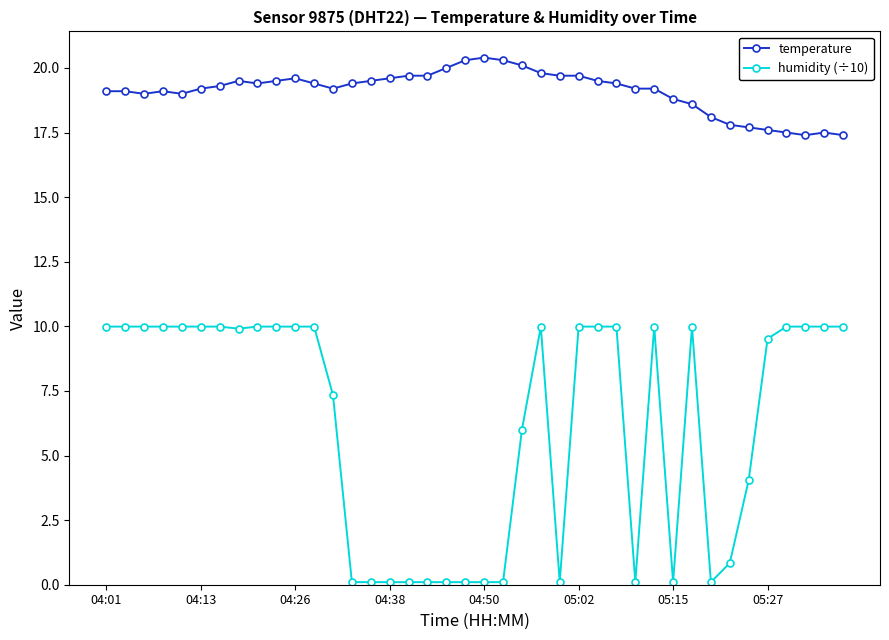

What is the average value of the humidity (÷10) series?

6.2